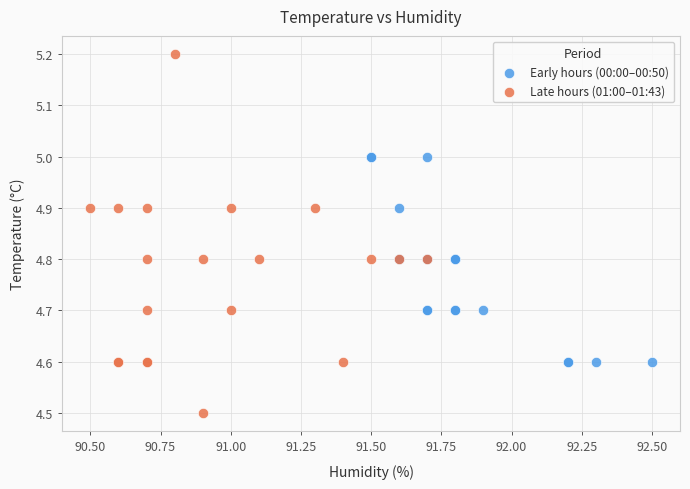

Which series contains the highest Y value?

Late hours (01:00–01:43)